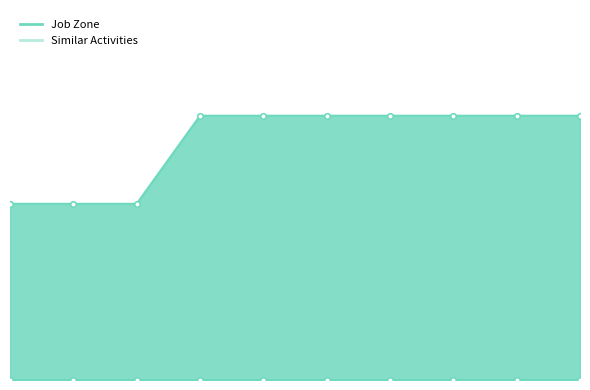

What is the value of the 5th point from the left?

3